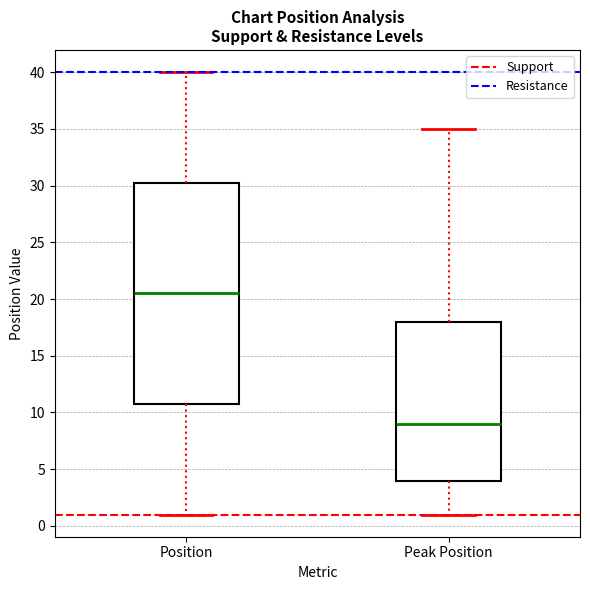

Comparing the boxes themselves (not the whiskers), which one is the tallest?

Position